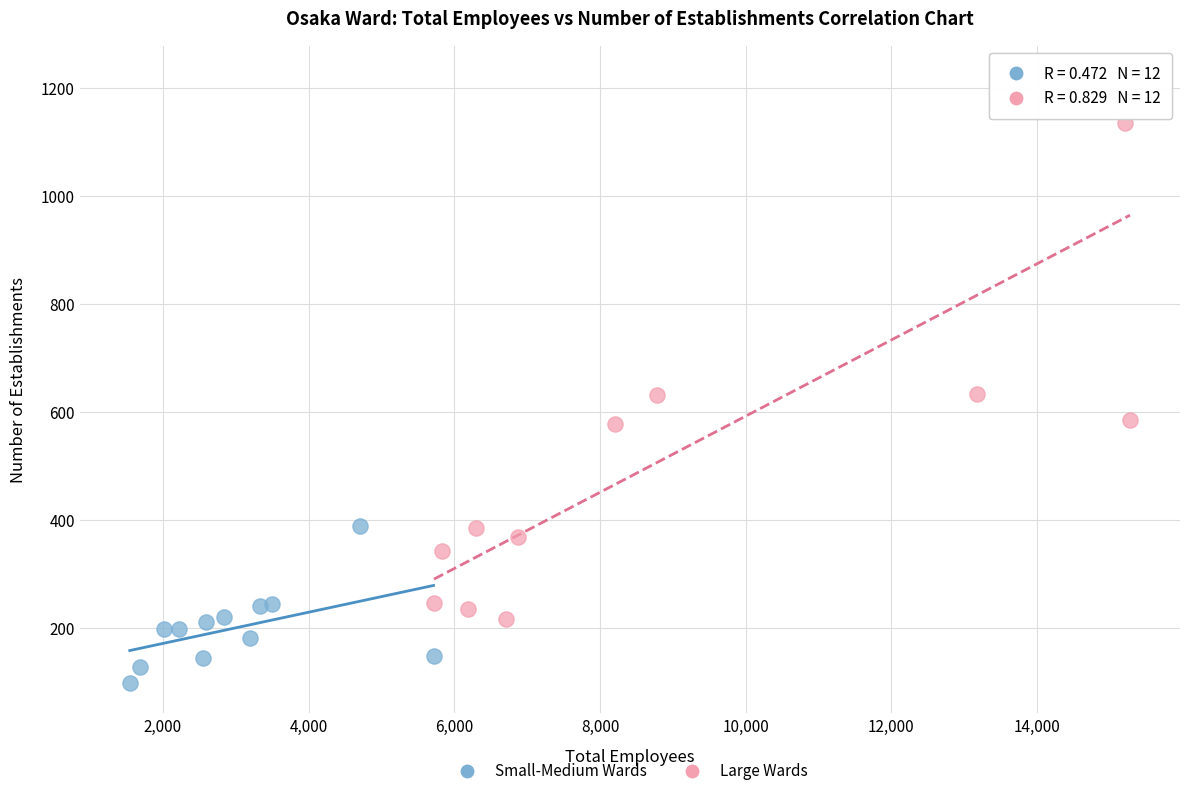

Which series has the largest Y range (max minus min)?

Large Wards